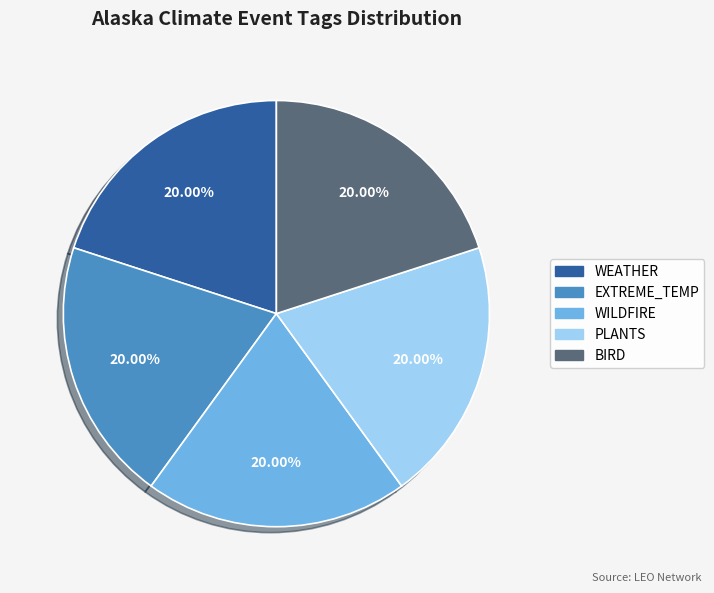

Is there a majority slice in this chart?

No